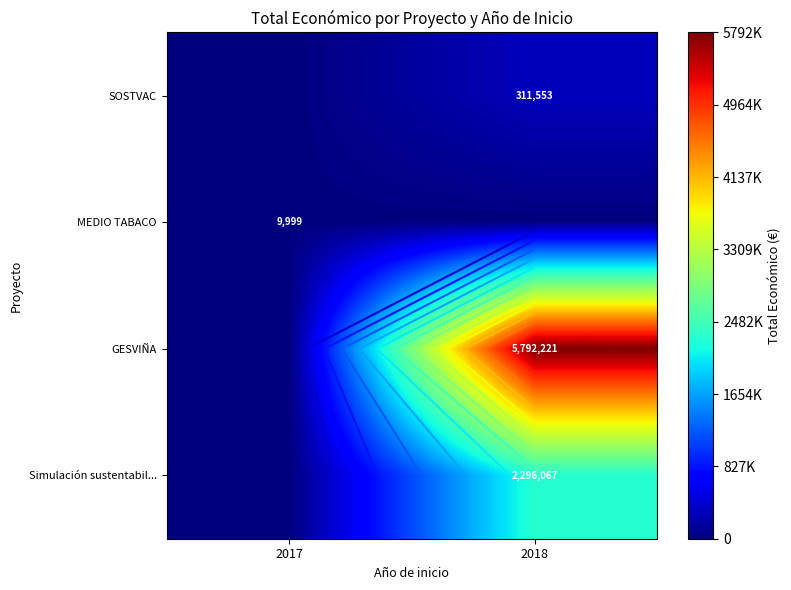

Between 2017 and 2018, which is larger?

2018